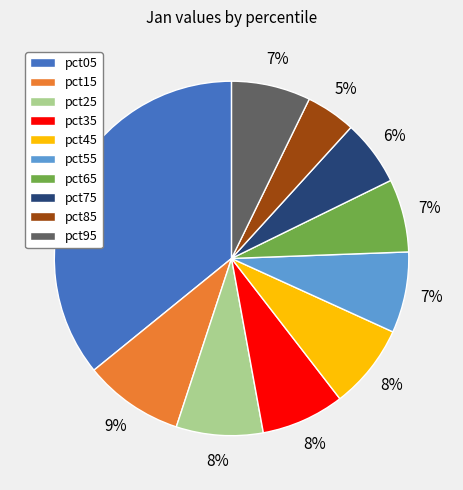

To the nearest percent, what is the difference between the pct25 and pct85 slice percentages?

3%